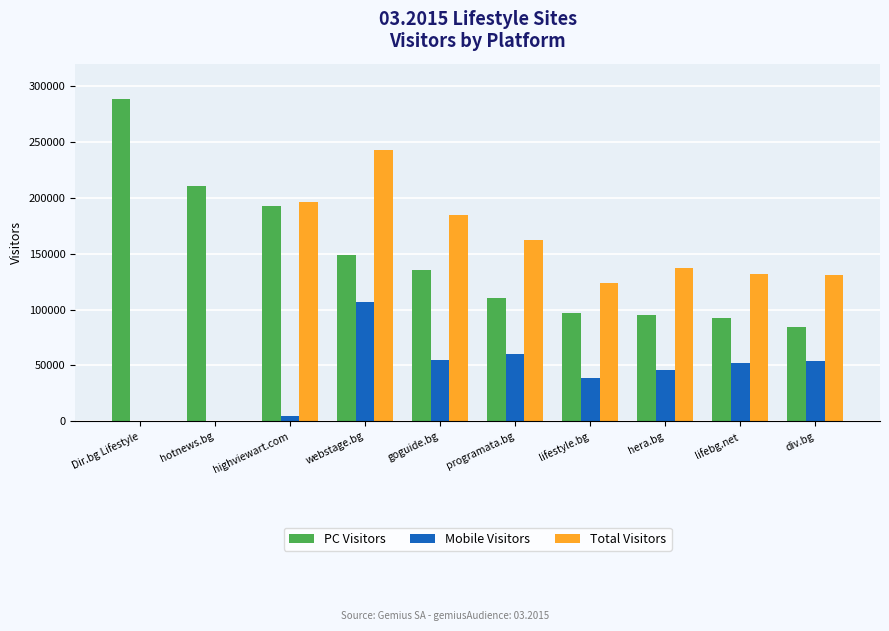

Is it true that Mobile Visitors equals 53878 at div.bg?

True